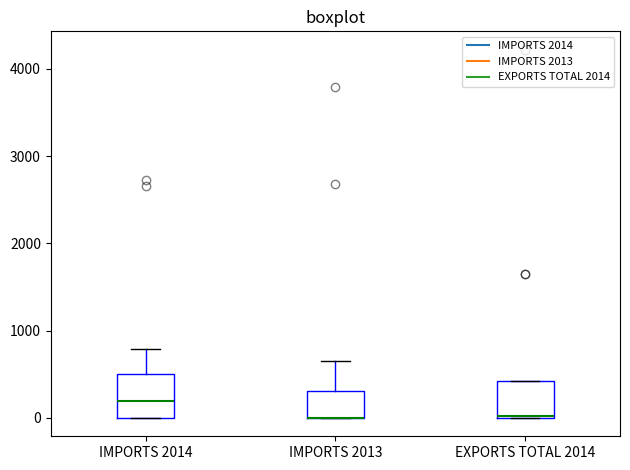

Reading left to right, transcribe this box plot: for each box, give where its median line is, the range the box spans, and where its two whiskers end, as read against the y-axis. The values are not printed on the chart, so give them approximately, as read against the axis.

IMPORTS 2014: median 200, box 0 to 500, whiskers 0 to 800
IMPORTS 2013: median 0 (drawn on the box's lower edge), box 0 to 300, whiskers 0 to 700
EXPORTS TOTAL 2014: median 0 (drawn on the box's lower edge), box 0 to 400, whiskers 0 to 400